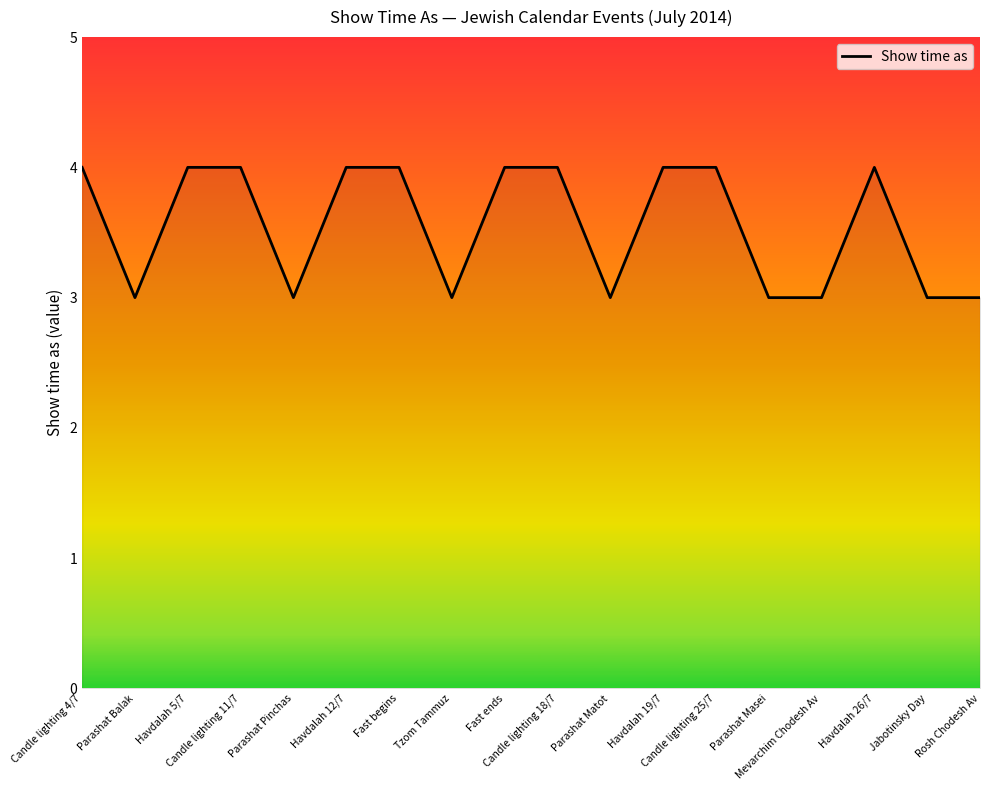

What is the difference between the maximum and minimum values?

1